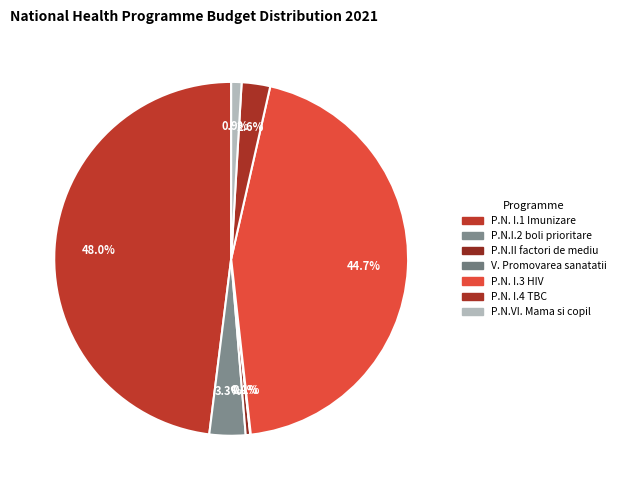

What percentage do P.N.I.2 boli prioritare and P.N. I.4 TBC together represent?

5.9%